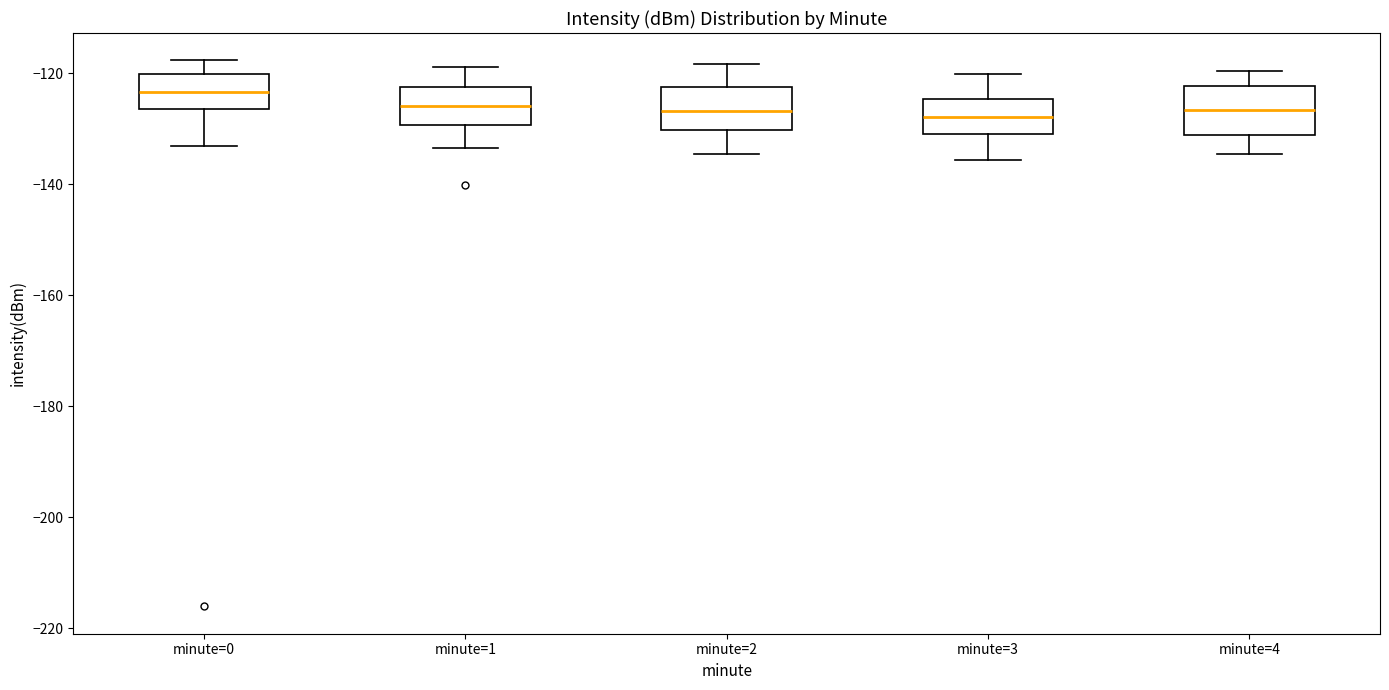

Where is the upper edge of the box for minute=1 on the y-axis? The values are not printed on the chart, so give them approximately, as read against the axis.

-122